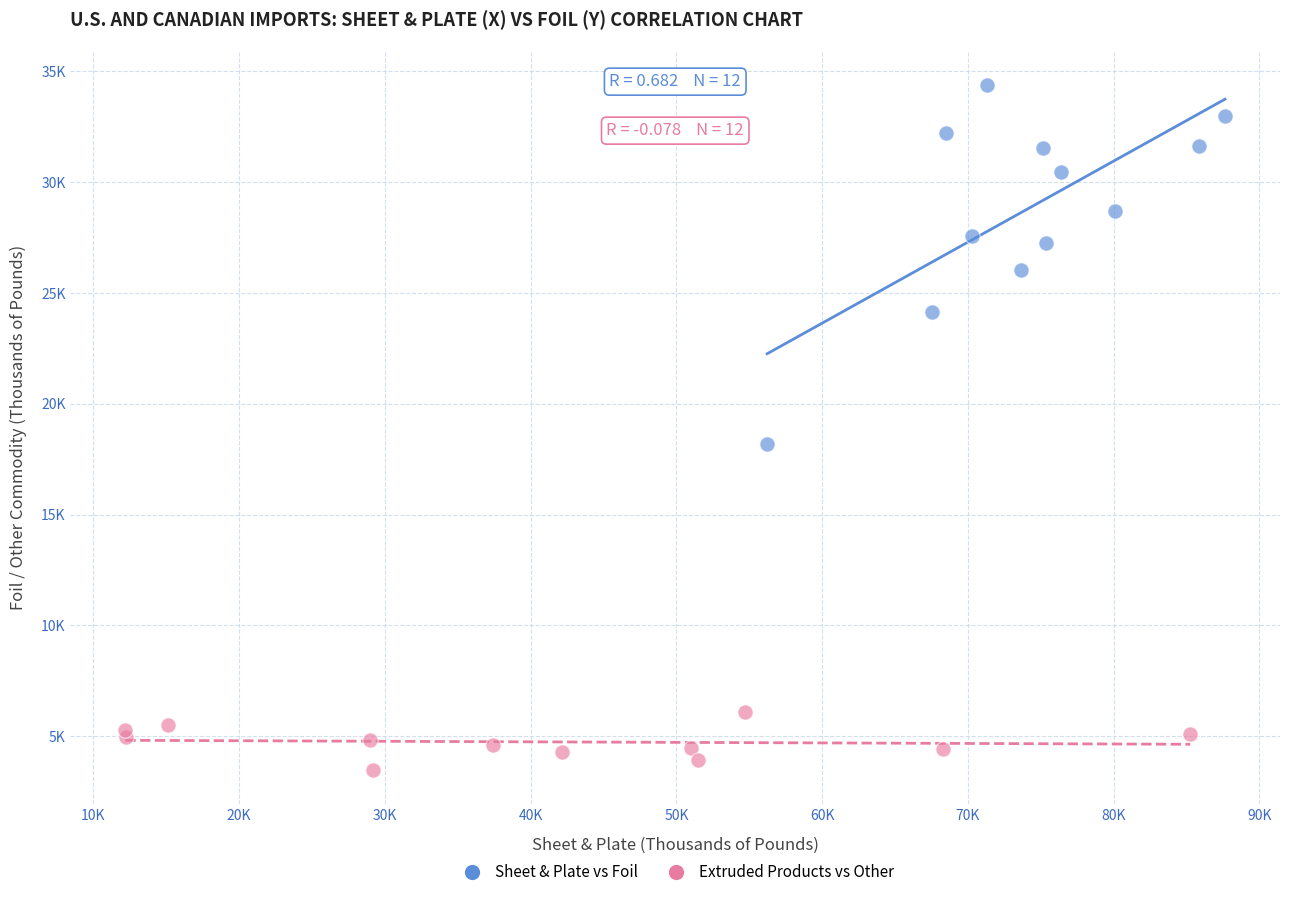

Which series has the largest Y range (max minus min)?

Sheet & Plate vs Foil